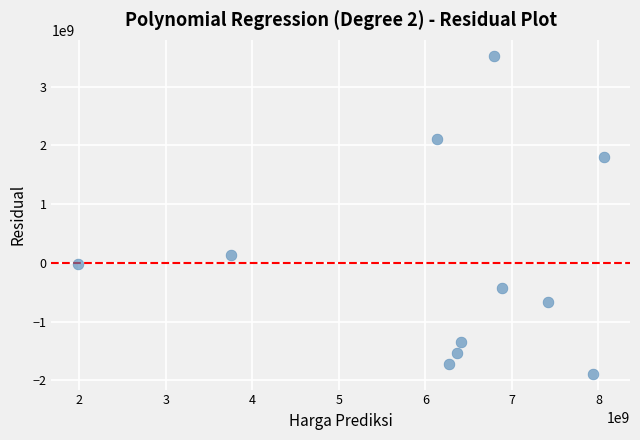

What is the range of Y values (max minus min)?

5412442411.8